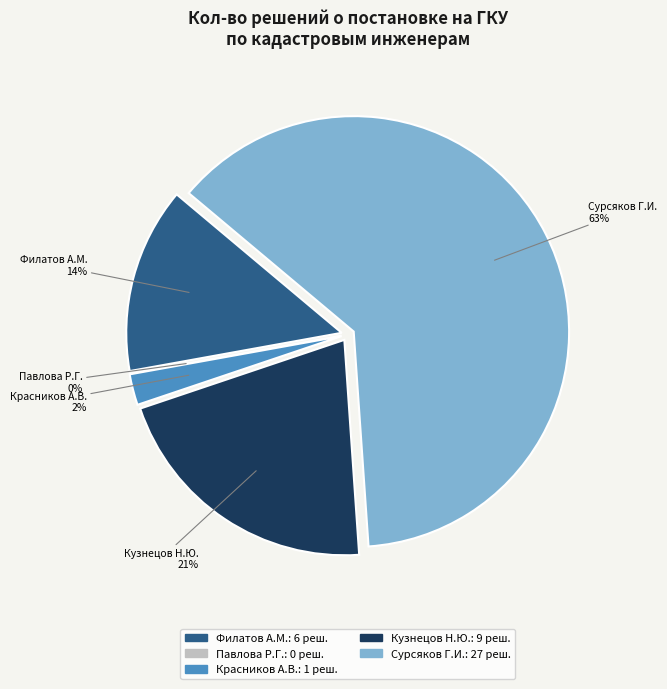

What is the majority slice?

Сурсяков Георгий Игоревич